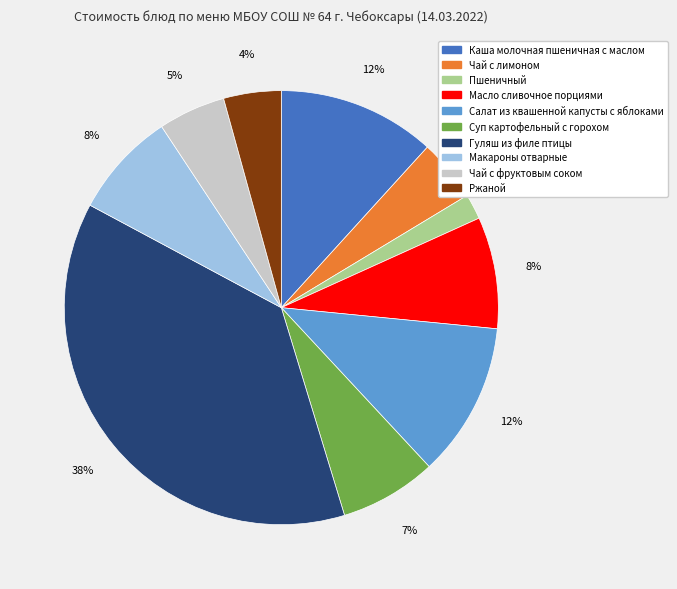

Is it true that Масло сливочное порциями is 1% of the pie?

False